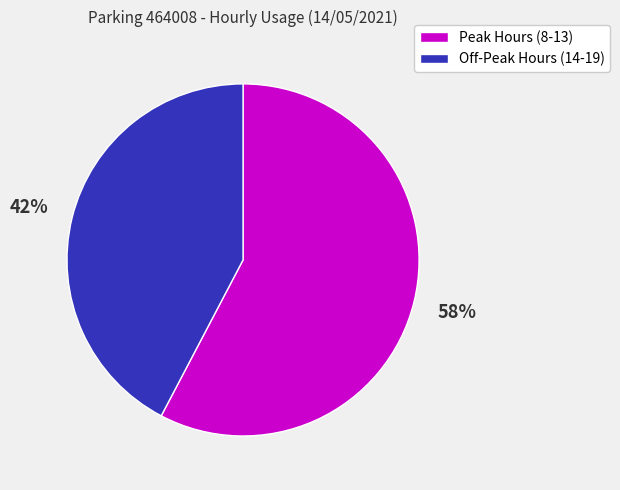

Which category has the smallest portion of the pie?

Off-Peak Hours (14-19)